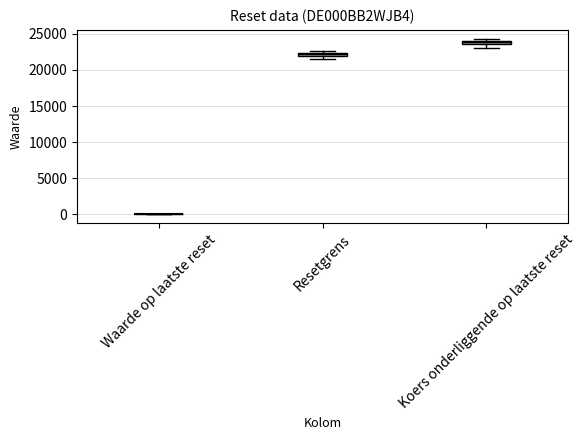

Where does the lower whisker of the box for Resetgrens end on the y-axis? The values are not printed on the chart, so give them approximately, as read against the axis.

21500